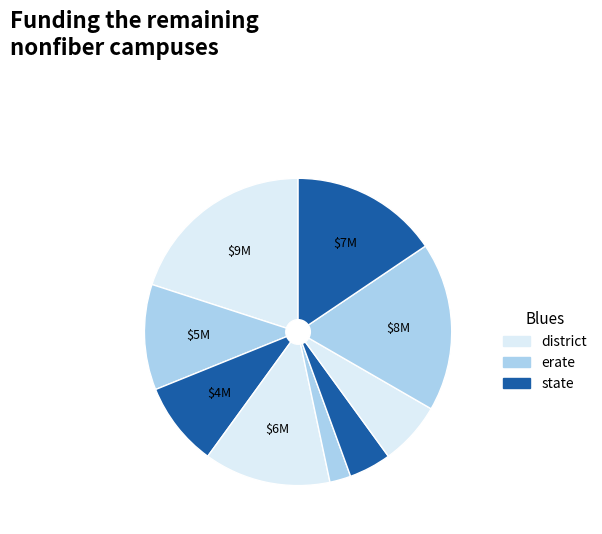

How many slices are in this pie chart?

9